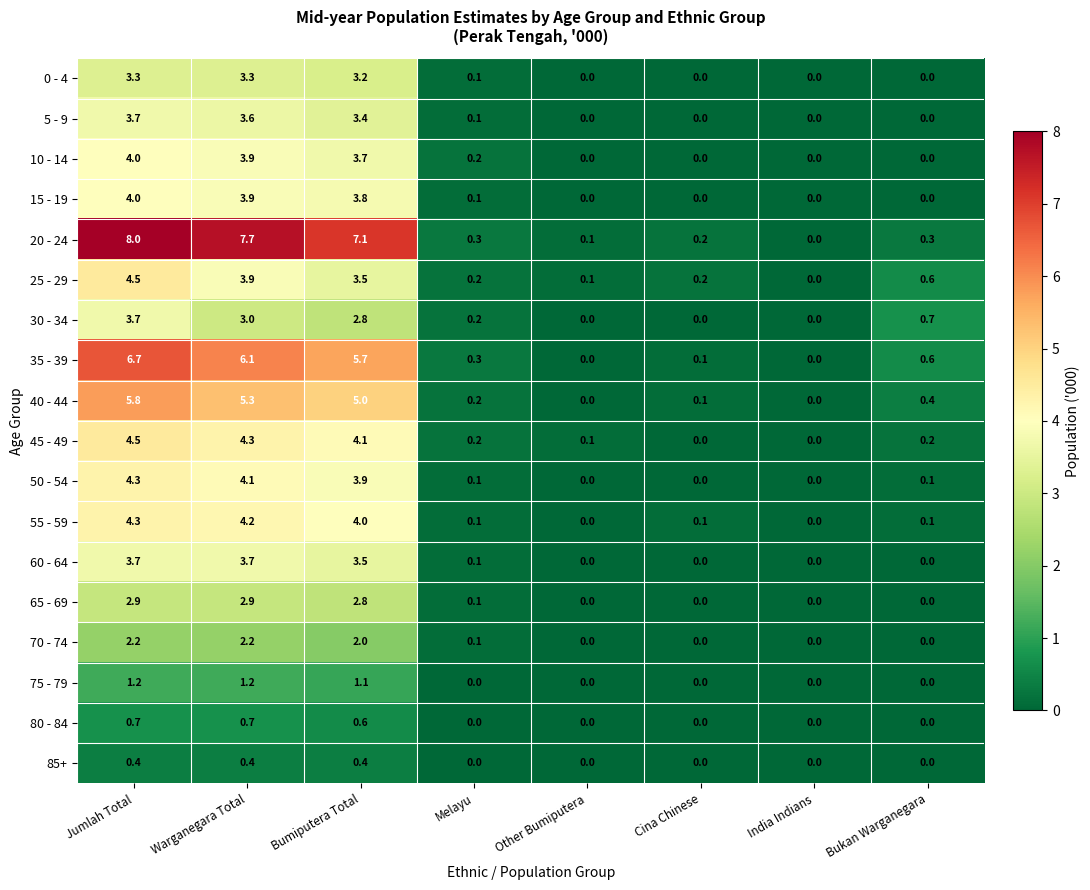

What is the maximum value for 0 - 4?

3.3